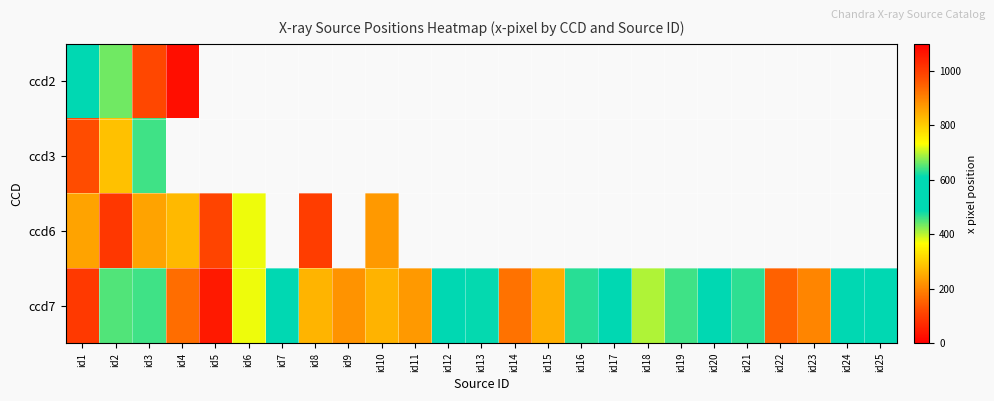

List the series in order of their overall mean, highest first.

ccd2, ccd3, ccd6, ccd7